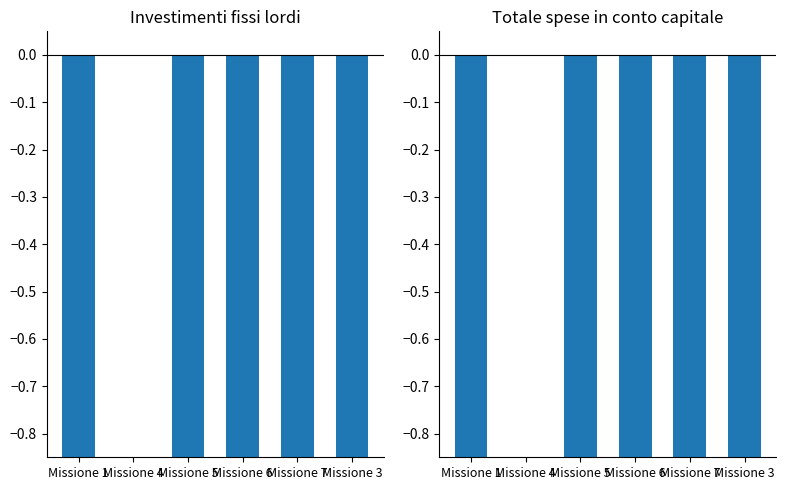

Is it true that Investimenti fissi lordi equals -1.0 at Missione 6?

True